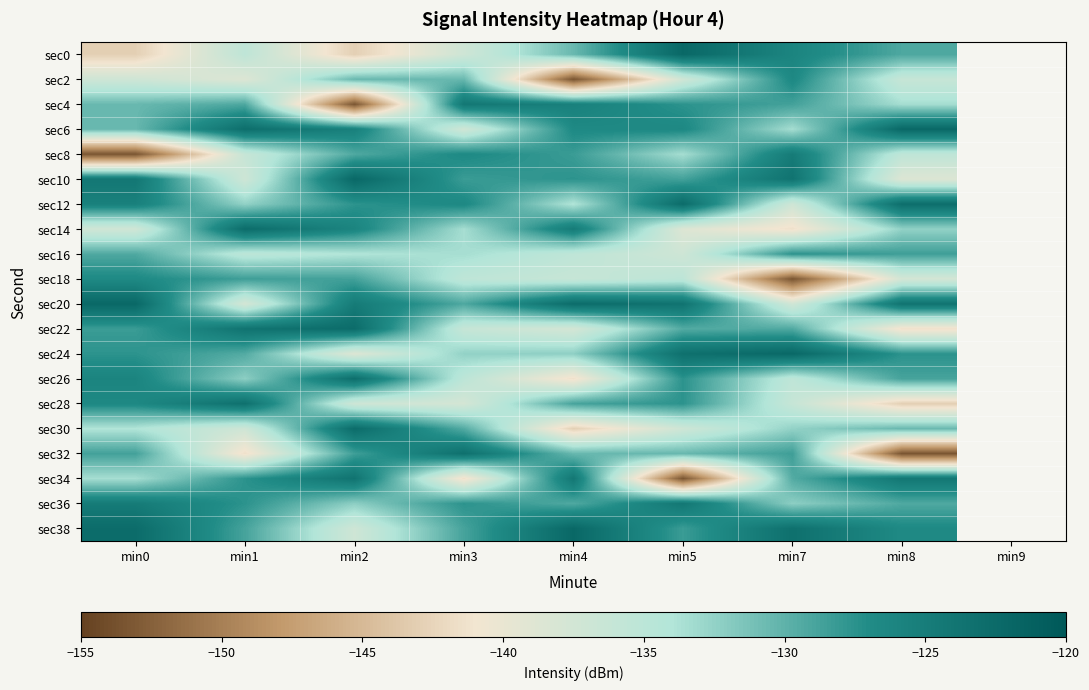

Reading left to right, list all the values displayed in this chart.

sec0: min0=-143.0	min1=-135.4	min2=-143.0	min3=-137.1	min4=-130.5	min5=-122.1	min7=-126.0	min8=-129.2
sec2: min0=-137.1	min1=-138.7	min2=-130.5	min3=-130.5	min4=-153.4	min5=-137.2	min7=-126.5	min8=-136.2
sec4: min0=-130.5	min1=-129.2	min2=-153.4	min3=-124.2	min4=-125.5	min5=-127.6	min7=-128.7	min8=-133.4
sec6: min0=-130.5	min1=-123.0	min2=-125.5	min3=-137.2	min4=-126.7	min5=-126.5	min7=-133.4	min8=-122.1
sec8: min0=-153.4	min1=-136.2	min2=-129.3	min3=-126.7	min4=-128.3	min5=-133.4	min7=-124.8	min8=-135.4
sec10: min0=-124.2	min1=-137.0	min2=-122.1	min3=-128.3	min4=-127.6	min5=-128.7	min7=-123.6	min8=-138.7
sec12: min0=-125.5	min1=-132.5	min2=-127.6	min3=-126.5	min4=-134.0	min5=-122.7	min7=-137.1	min8=-123.0
sec14: min0=-137.2	min1=-122.7	min2=-126.0	min3=-133.4	min4=-124.8	min5=-138.7	min7=-141.5	min8=-132.5
sec16: min0=-129.3	min1=-135.1	min2=-134.0	min3=-133.4	min4=-135.4	min5=-137.0	min7=-127.6	min8=-128.5
sec18: min0=-126.7	min1=-128.5	min2=-128.7	min3=-135.4	min4=-136.2	min5=-135.1	min7=-153.4	min8=-137.7
sec20: min0=-122.1	min1=-137.7	min2=-124.8	min3=-129.2	min4=-122.7	min5=-123.6	min7=-137.2	min8=-123.6
sec22: min0=-128.3	min1=-123.6	min2=-122.7	min3=-136.2	min4=-137.7	min5=-129.4	min7=-129.3	min8=-141.5
sec24: min0=-127.6	min1=-129.4	min2=-138.7	min3=-132.5	min4=-132.2	min5=-123.3	min7=-122.1	min8=-127.6
sec26: min0=-126.0	min1=-132.2	min2=-123.0	min3=-135.1	min4=-141.5	min5=-127.6	min7=-135.4	min8=-128.8
sec28: min0=-126.5	min1=-123.3	min2=-137.0	min3=-137.7	min4=-128.8	min5=-127.6	min7=-136.2	min8=-143.0
sec30: min0=-134.0	min1=-137.1	min2=-122.7	min3=-129.4	min4=-143.0	min5=-137.1	min7=-132.5	min8=-130.5
sec32: min0=-128.7	min1=-141.5	min2=-128.5	min3=-123.3	min4=-130.5	min5=-130.5	min7=-128.5	min8=-153.4
sec34: min0=-133.4	min1=-127.6	min2=-123.6	min3=-141.5	min4=-124.2	min5=-153.4	min7=-129.4	min8=-124.2
sec36: min0=-124.8	min1=-127.6	min2=-132.2	min3=-127.6	min4=-129.3	min5=-124.2	min7=-132.2	min8=-129.3
sec38: min0=-122.7	min1=-128.8	min2=-137.1	min3=-128.8	min4=-122.1	min5=-128.3	min7=-123.3	min8=-126.7